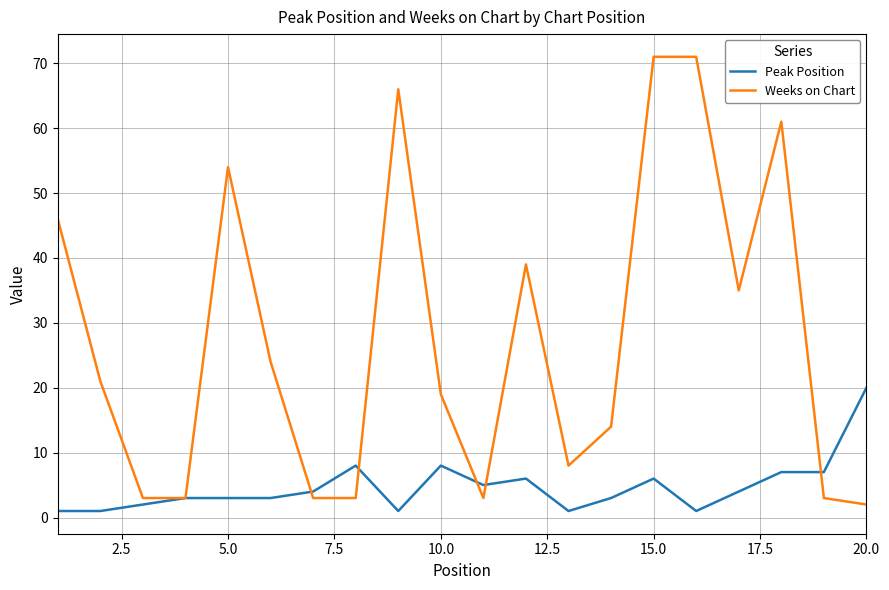

Which series ends up on top after the final intersection of Peak Position and Weeks on Chart?

Peak Position